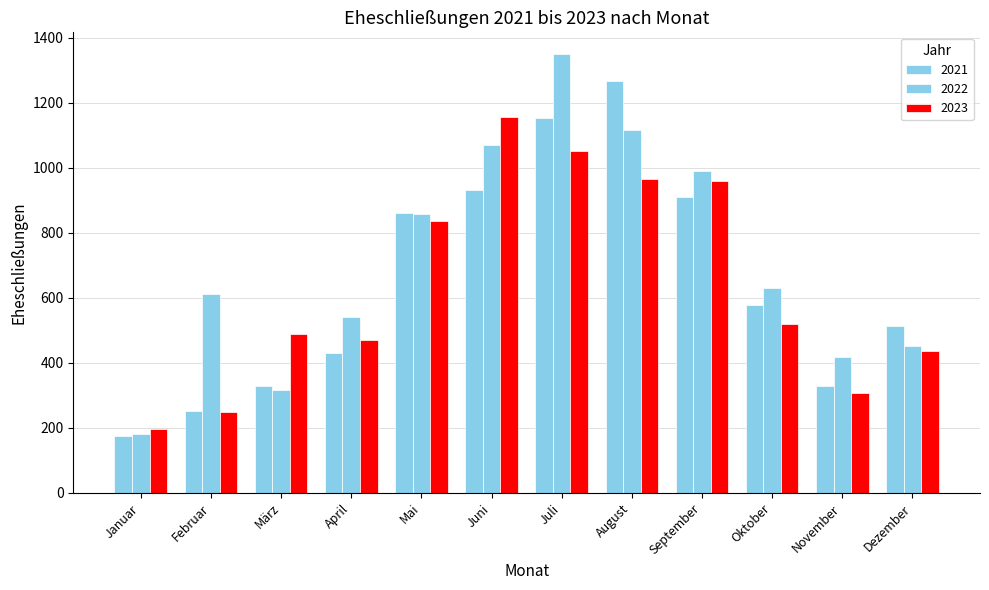

What is the label of the 11th bar from the right?

Februar